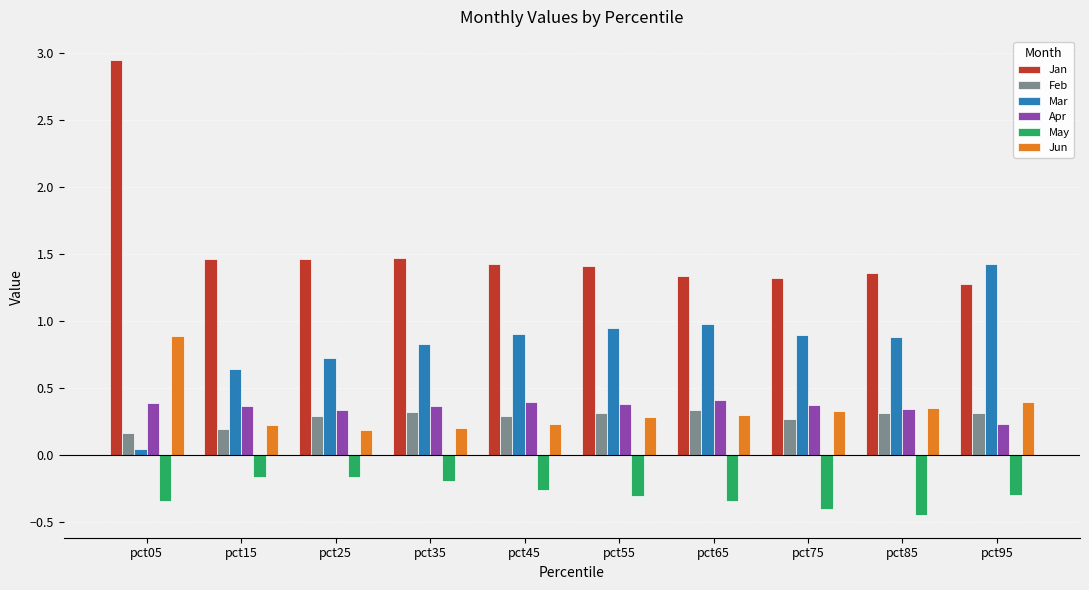

What is the spread (max minus min) of values at pct55?

1.7